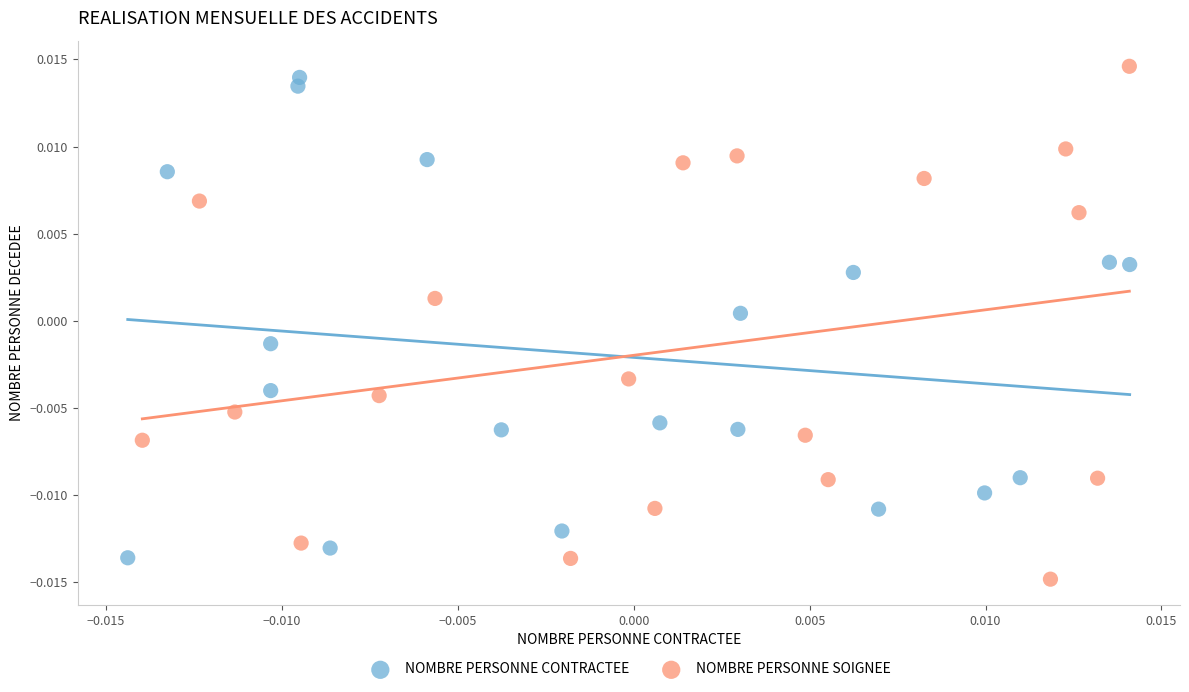

What are all the series names shown in the legend?

NOMBRE PERSONNE CONTRACTEE, NOMBRE PERSONNE SOIGNEE